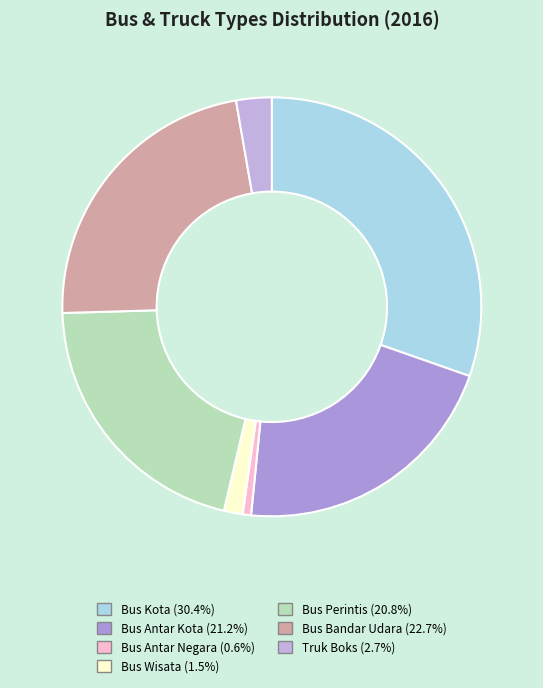

How many slices are in this pie chart?

7